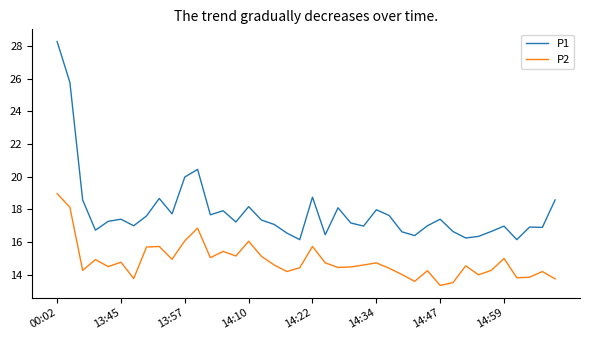

True or false: P1 and P2 cross at least once.

False